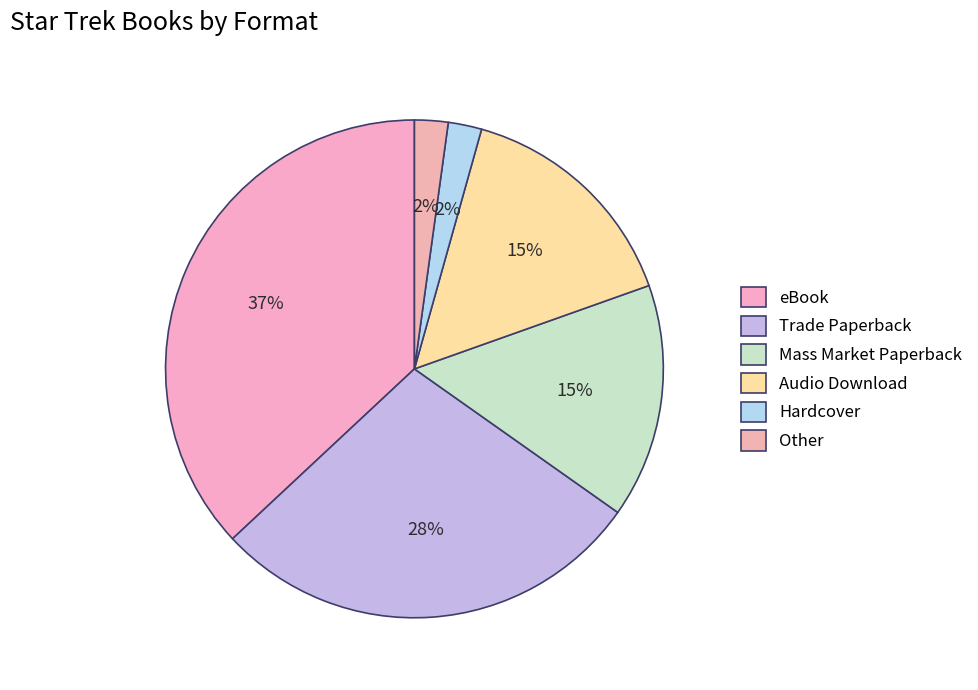

True or false: Trade Paperback accounts for 28% of the total.

True